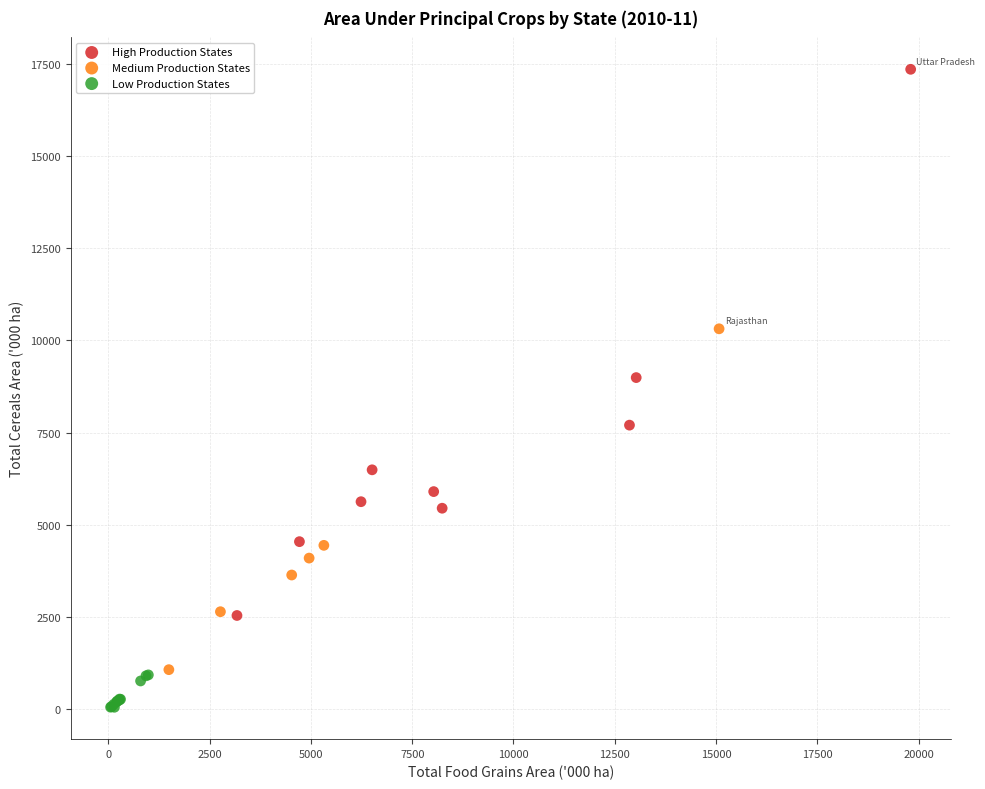

Which series reaches the maximum Y coordinate?

High Production States